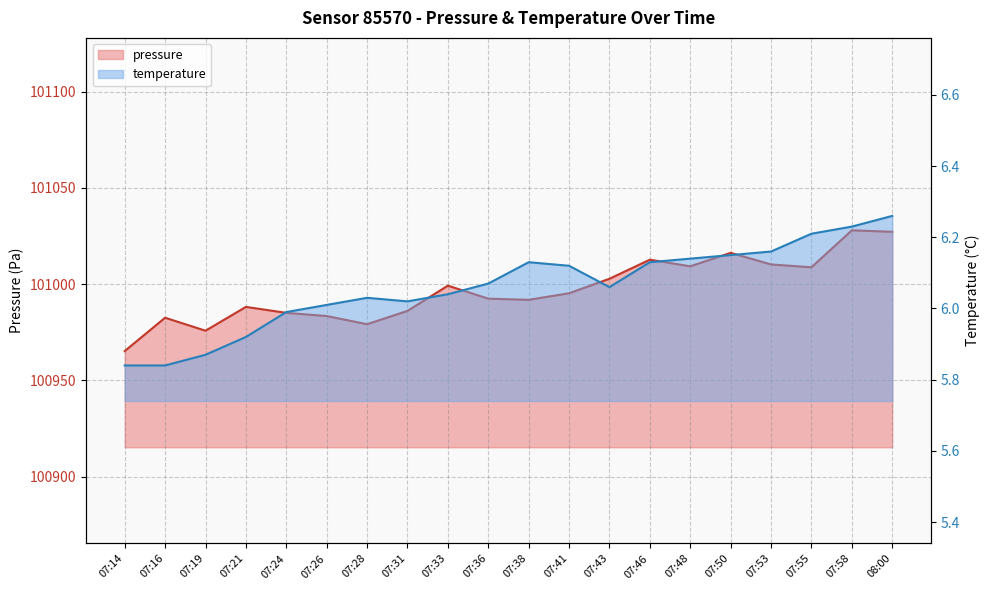

Does the chart display data point markers on the line(s)?

No